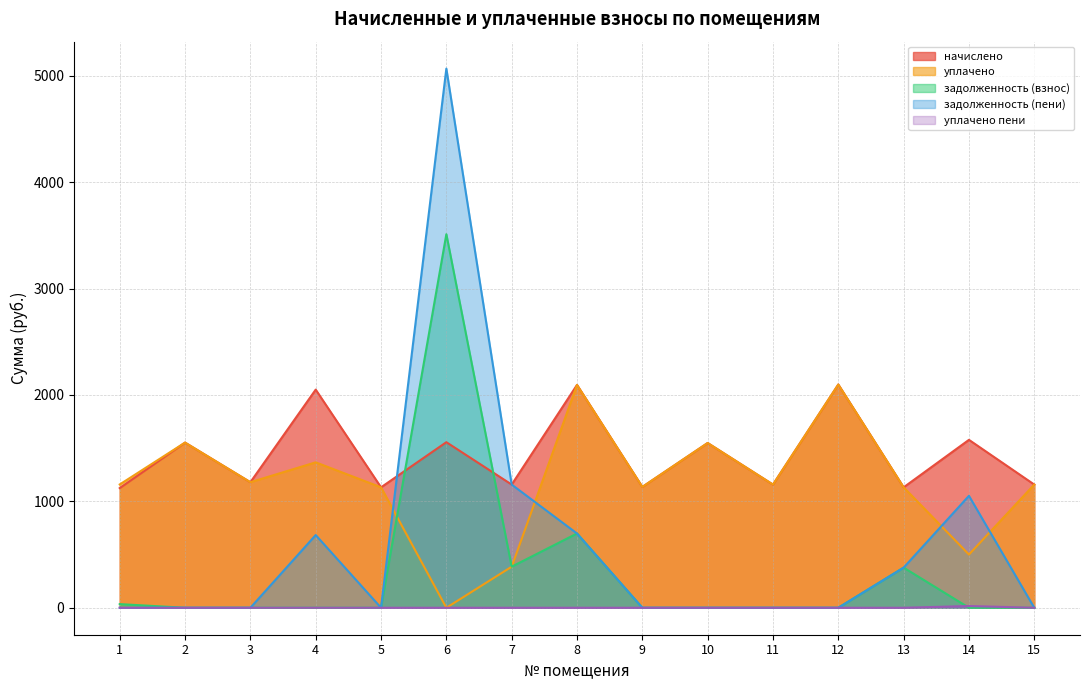

True or false: уплачено and задолженность (пени) intersect in this chart.

True